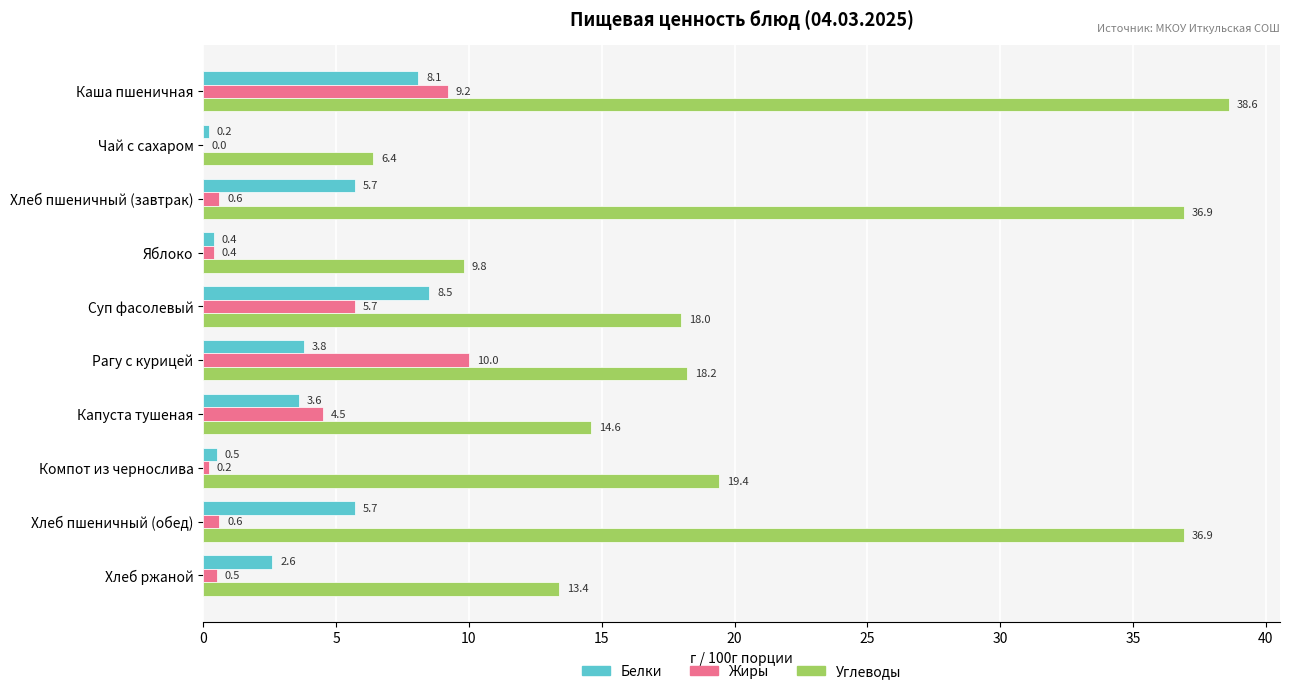

What is the sum of the Белки values at Компот из чернослива and Рагу с курицей?

4.3